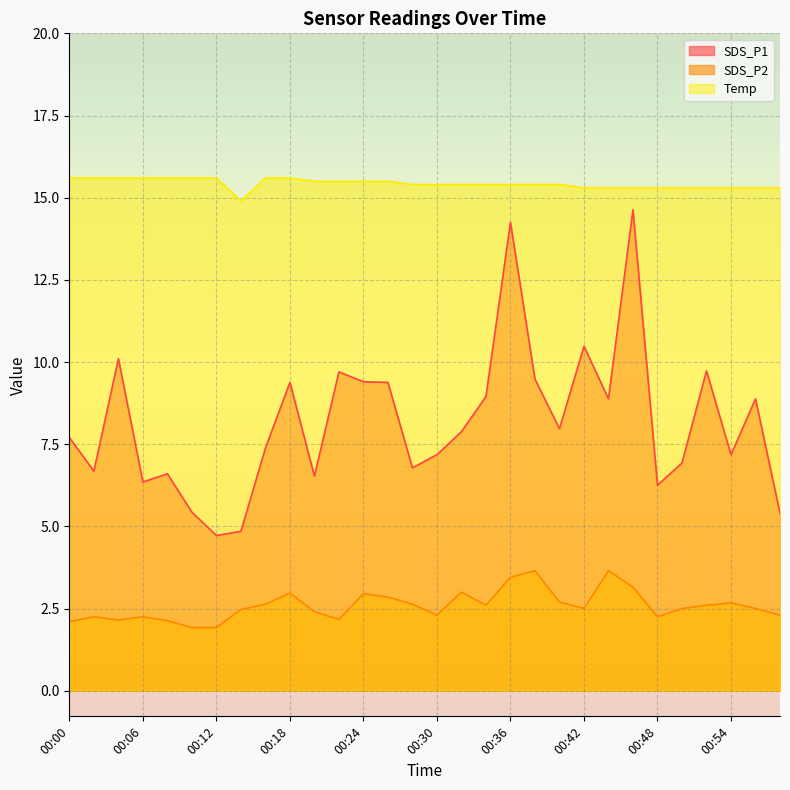

List the series in order of their overall mean, lowest first.

SDS_P2, SDS_P1, Temp